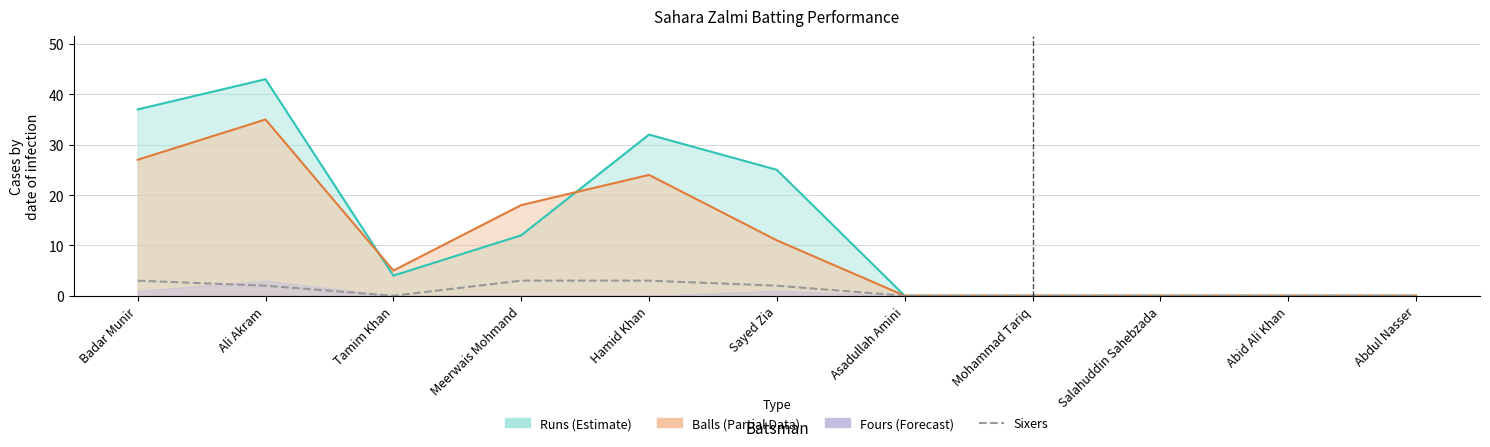

Is it true that the value at Abid Ali Khan is 0?

True